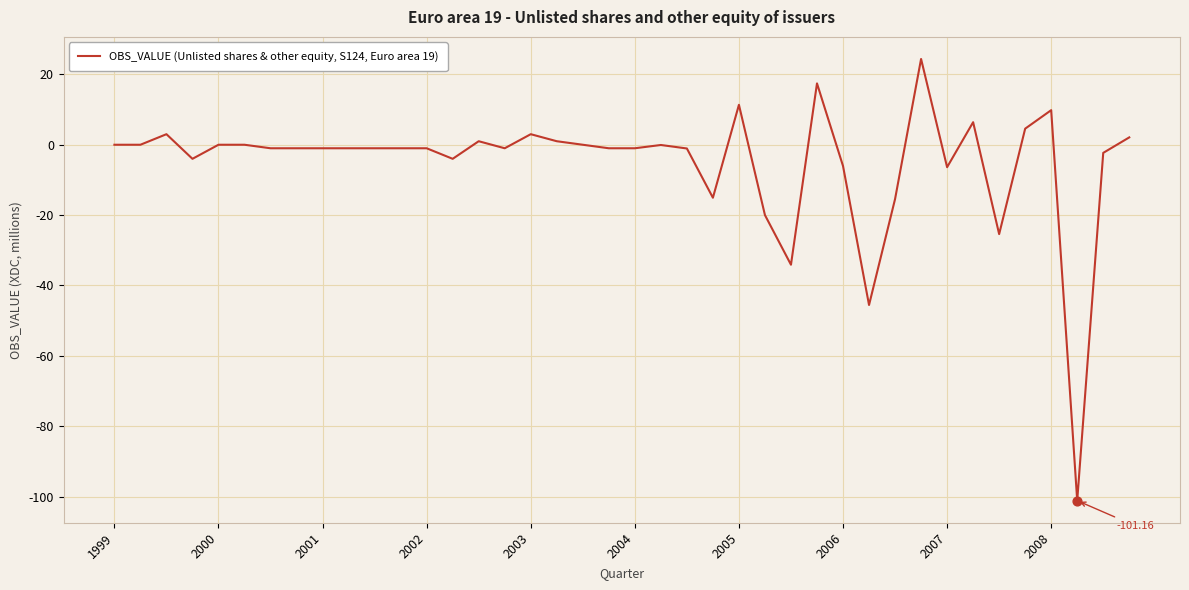

What is the difference between the maximum and minimum values?

125.5